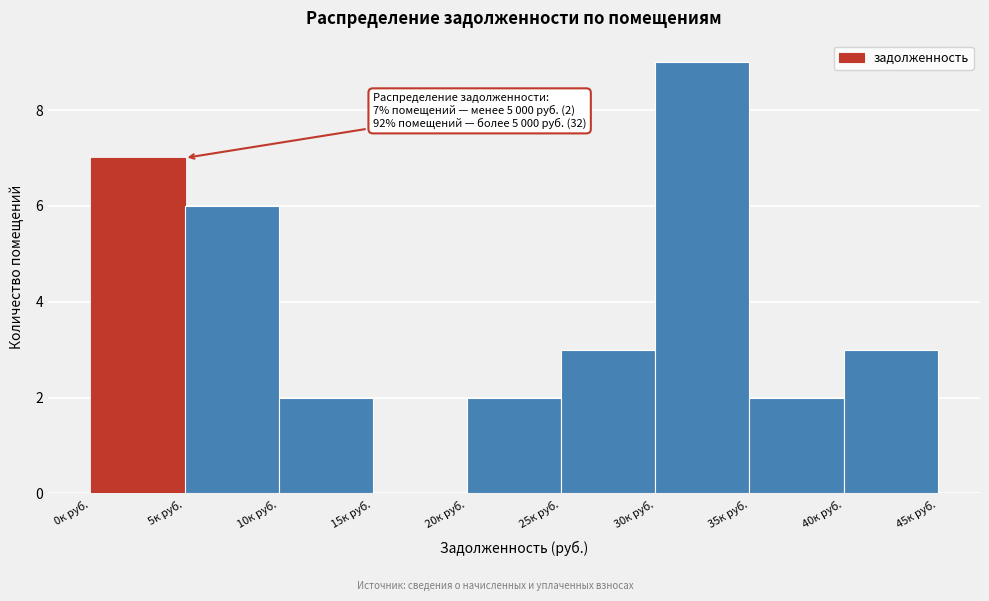

Reading left to right, list all the values displayed in this chart.

0к руб.=7	5к руб.=6	10к руб.=2	15к руб.=0	20к руб.=2	25к руб.=3	30к руб.=9	35к руб.=2	40к руб.=3